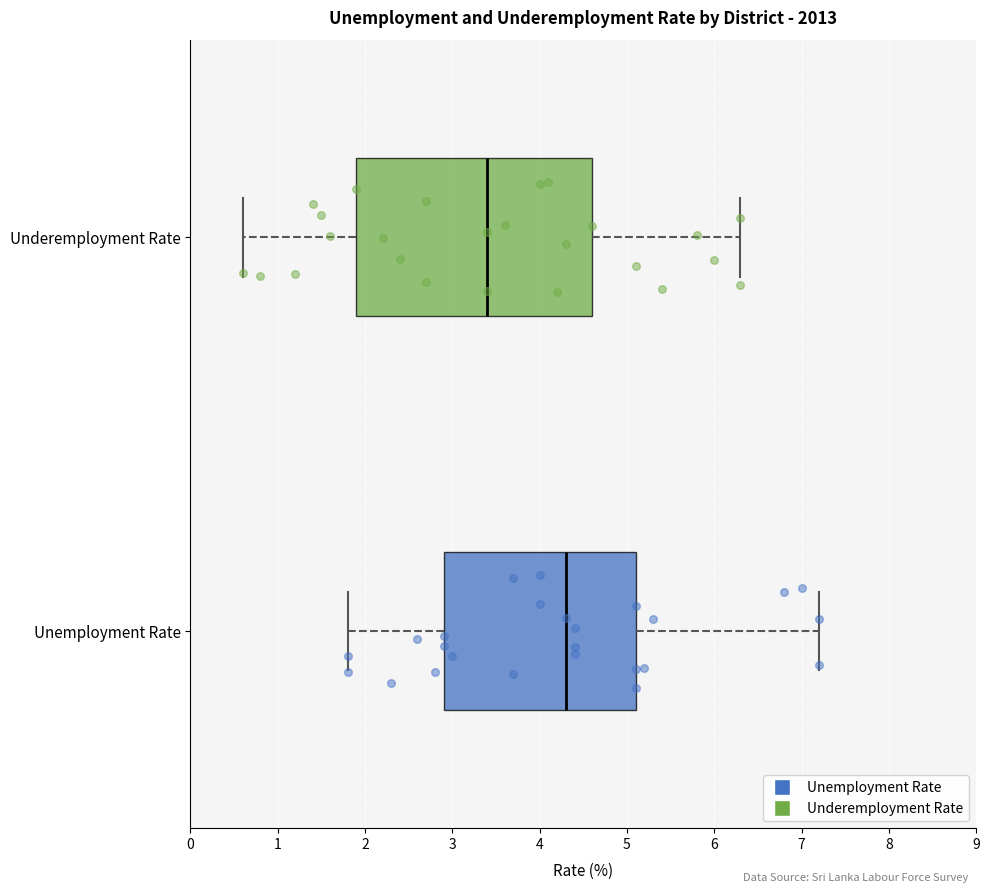

Which box is the widest, from its left edge to its right edge?

Underemployment Rate